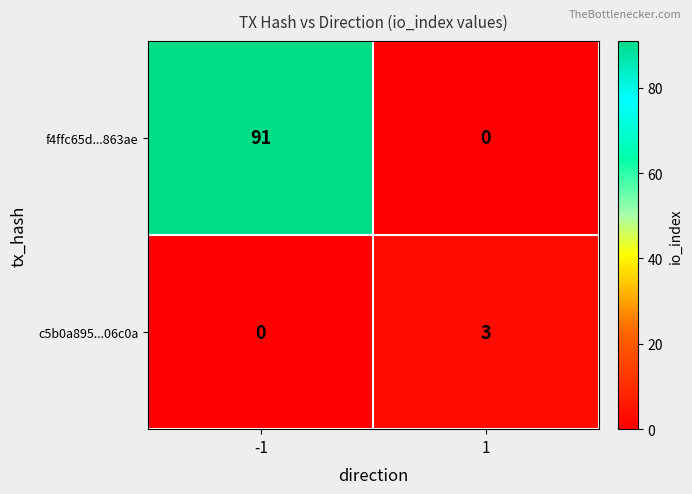

Reading left to right, transcribe all the data shown in this chart.

f4ffc65d...863ae: 91	0
c5b0a895...06c0a: 0	3